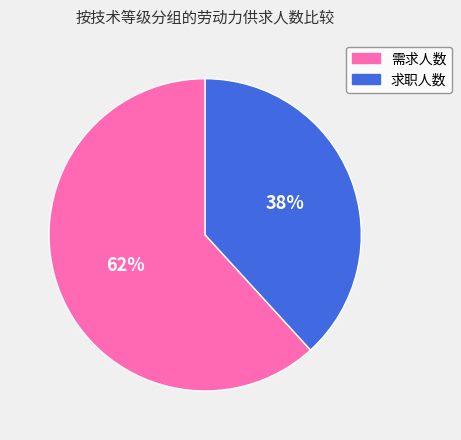

To the nearest percent, what is the average slice percentage?

50%